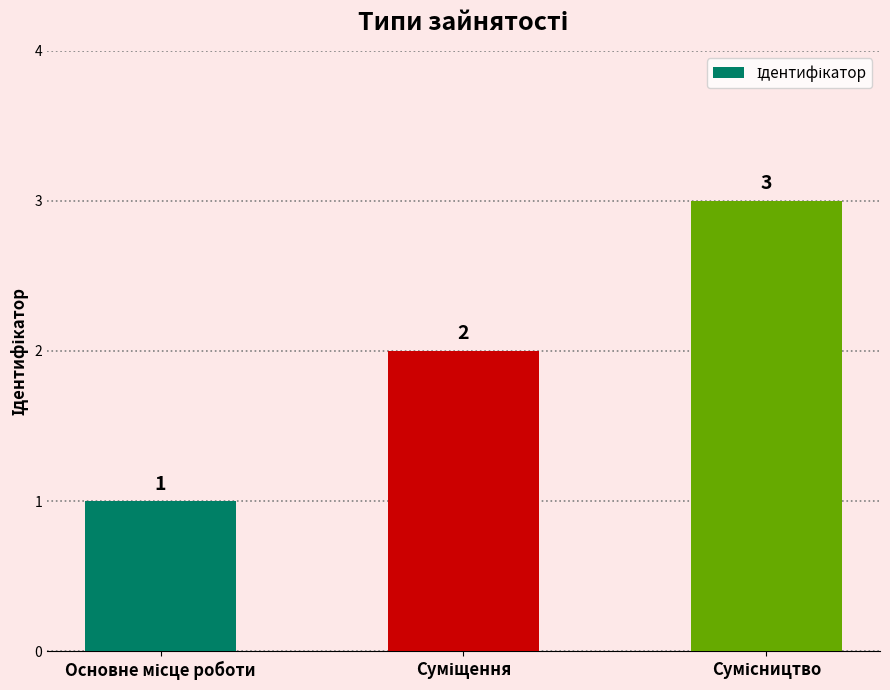

What is the maximum value shown in the chart?

3